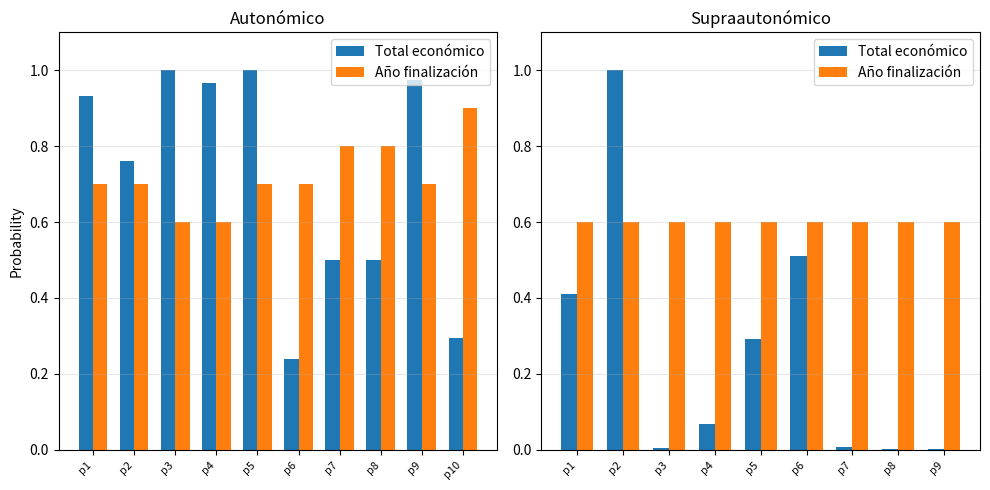

At which category is the sum across all series the highest?

p2